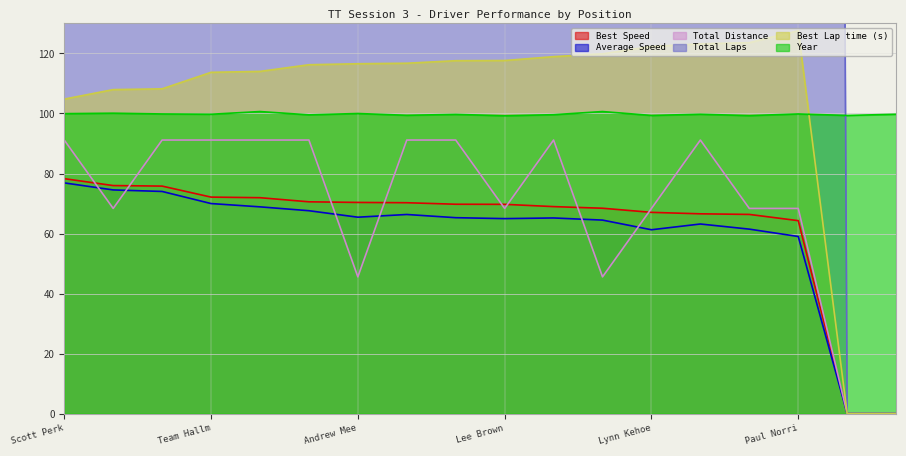

What value does the Total Distance series have at Lynn Kehoe?

68.4